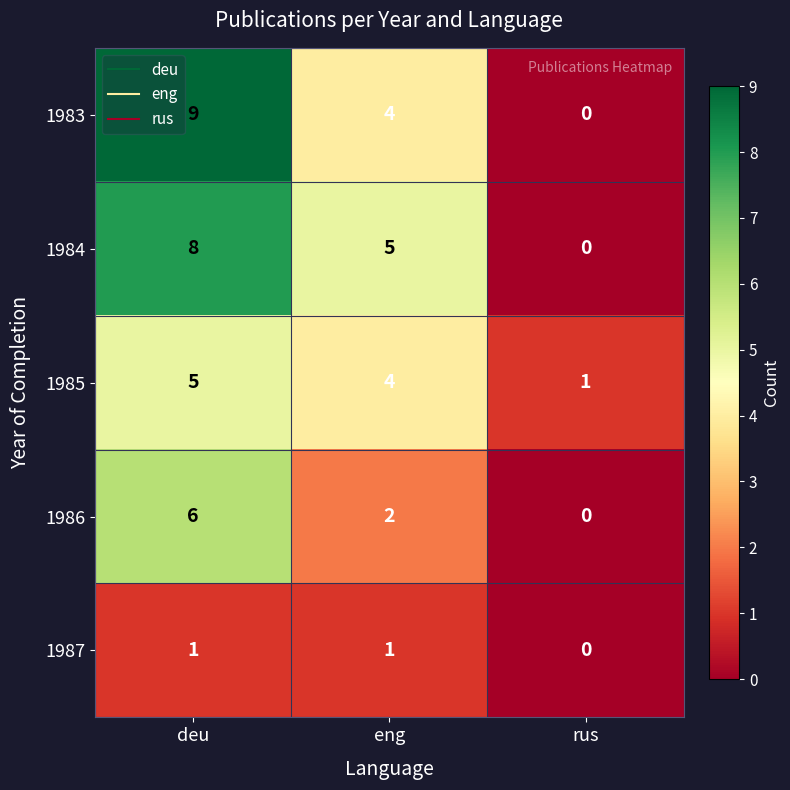

Reading right to left, list all the values displayed in this chart.

1983: rus=0	eng=4	deu=9
1984: rus=0	eng=5	deu=8
1985: rus=1	eng=4	deu=5
1986: rus=0	eng=2	deu=6
1987: rus=0	eng=1	deu=1